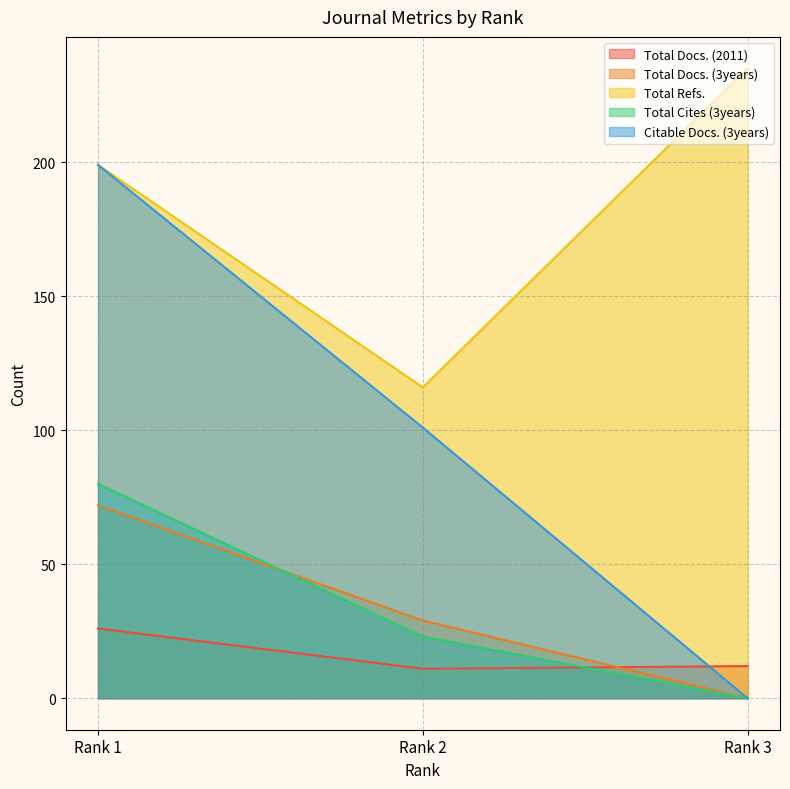

What is the difference between the second highest and minimum values in the Total Docs. (3years) series?

29